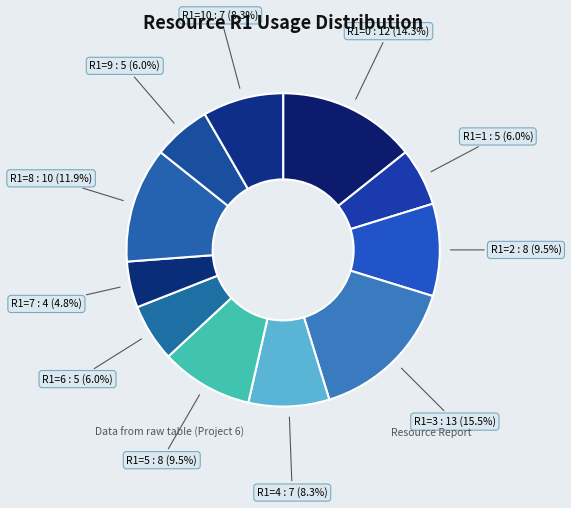

How many slices are in this pie chart?

11